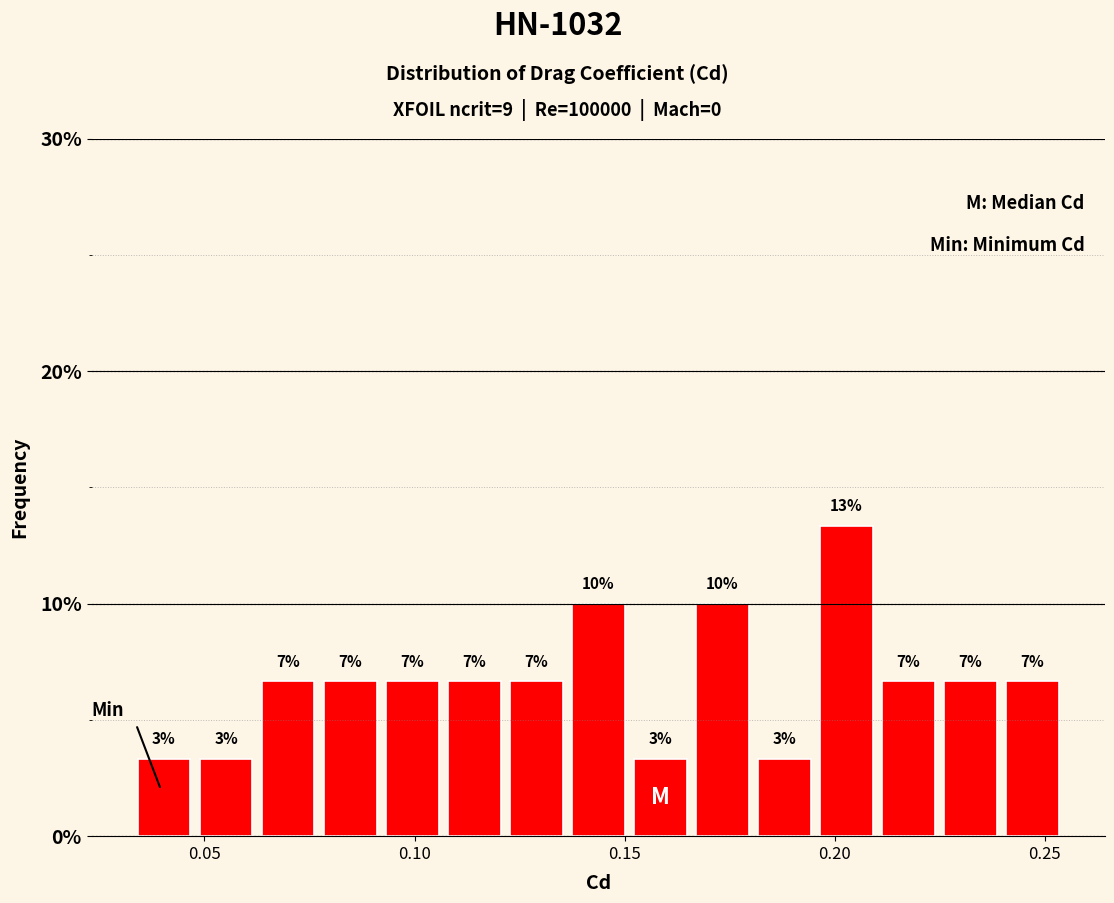

Around what value on the x-axis is the tallest bar? Give the approximate position of its centre, as read against the axis.

0.205